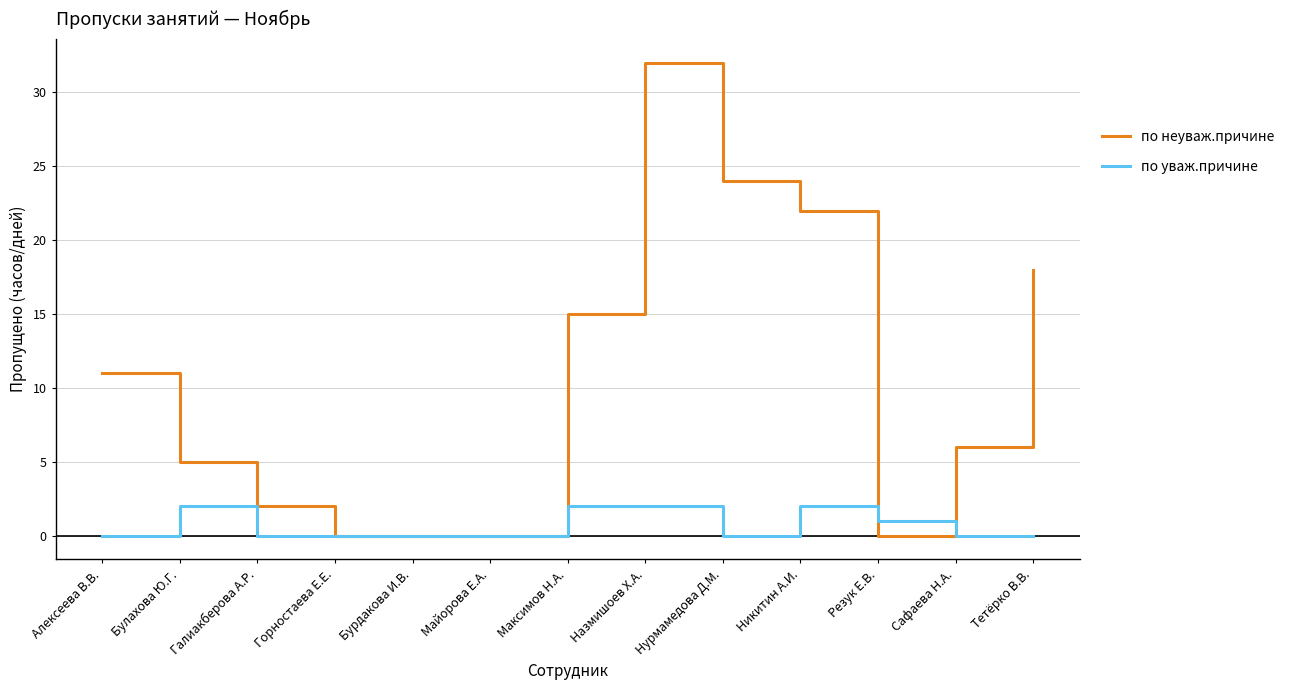

True or false: по неуваж.причине has a value of 0 at Резук Е.В..

True